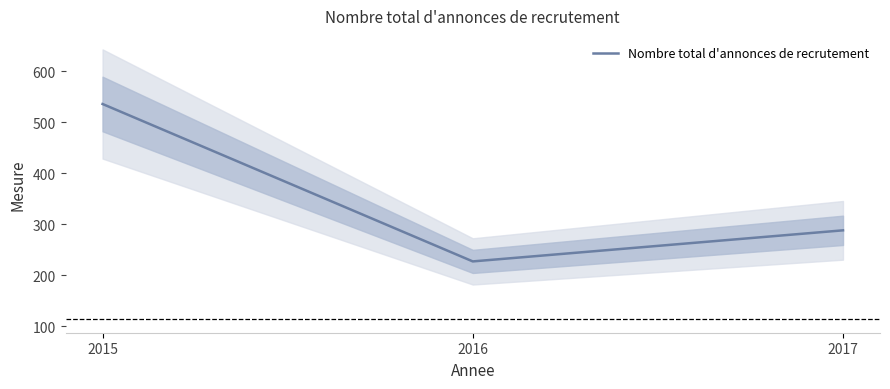

How many values are between 227 and 536?

3